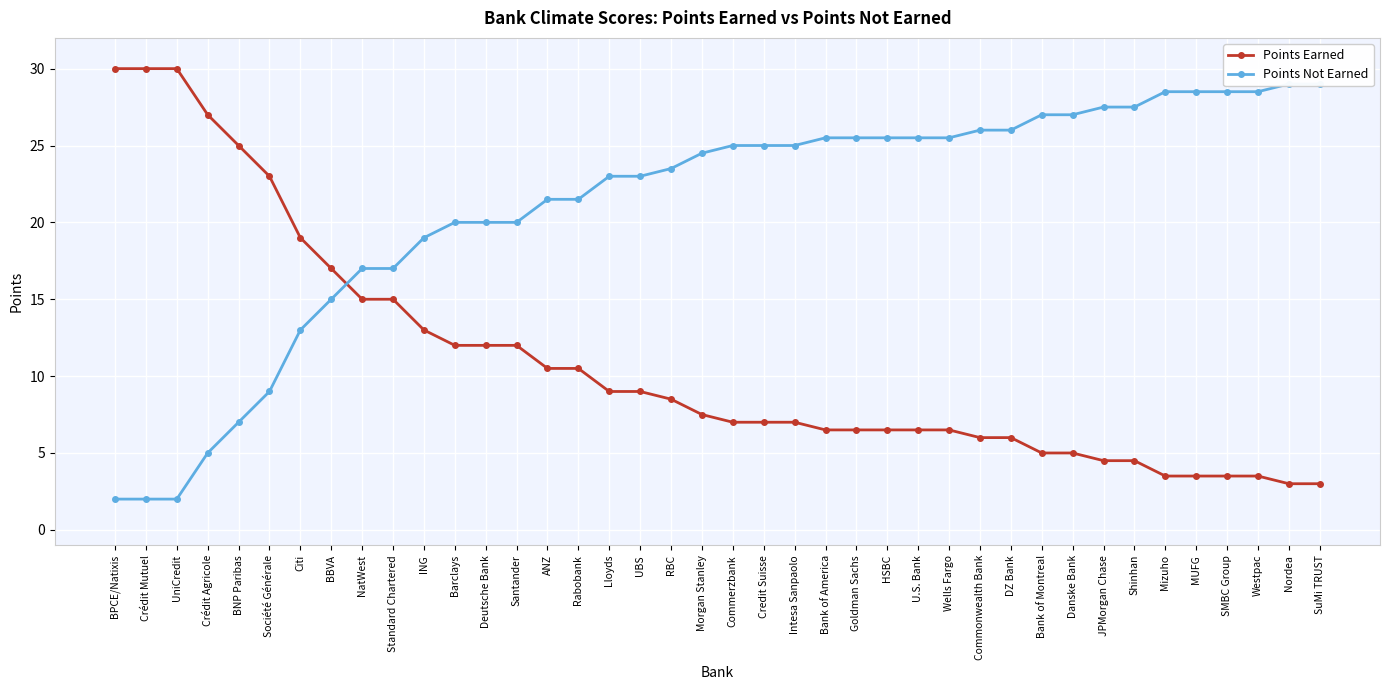

What is the total value across all series at BNP Paribas?

32.0